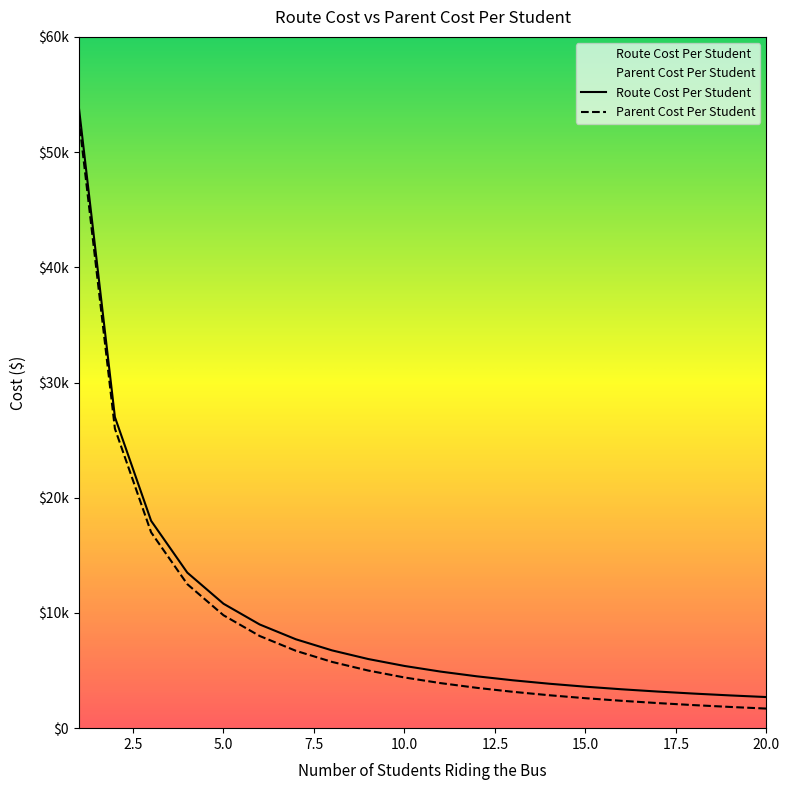

List the series in order of their peak value, highest first.

Route Cost Per Student, Parent Cost Per Student